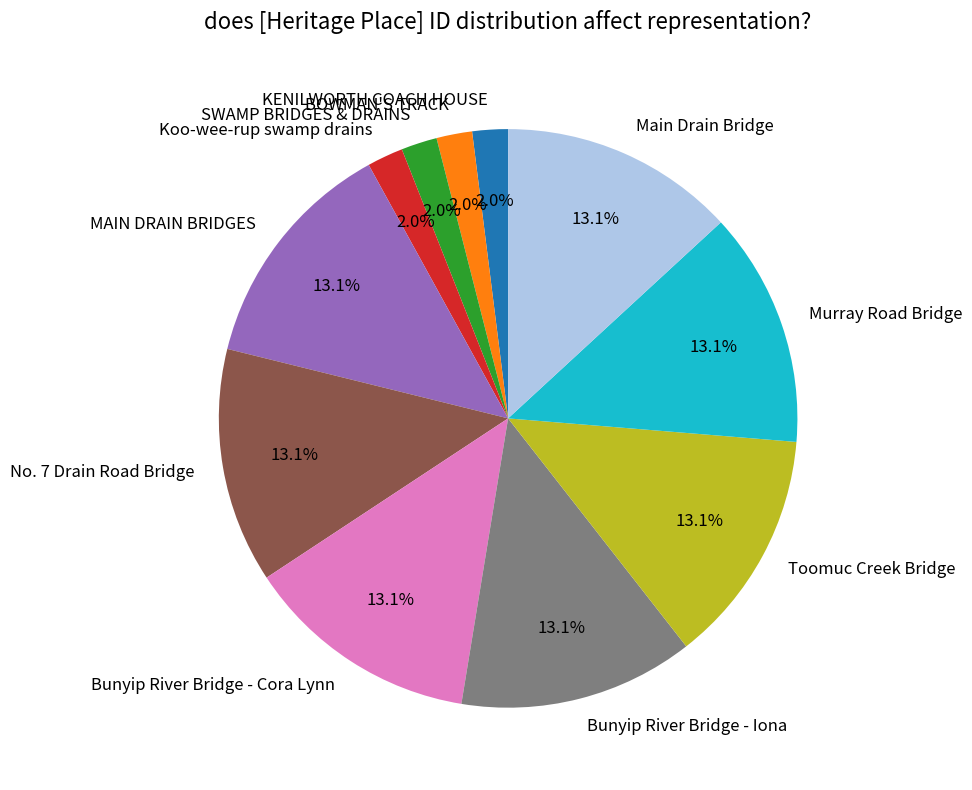

What is the ratio of the value at MAIN DRAIN BRIDGES to the value at Bunyip River Bridge - Iona?

1.0